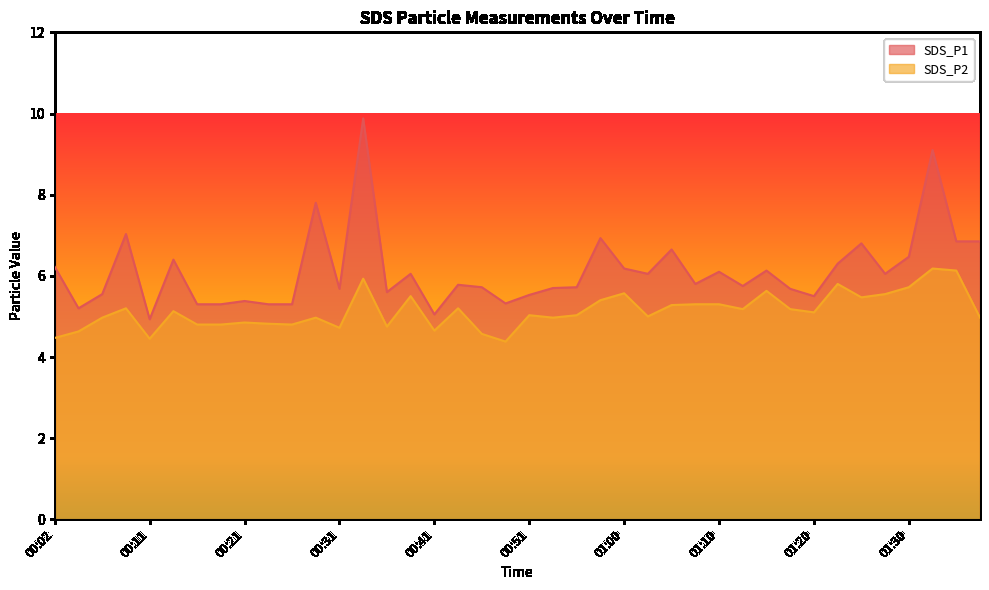

What are all the series names shown in the legend?

SDS_P1, SDS_P2